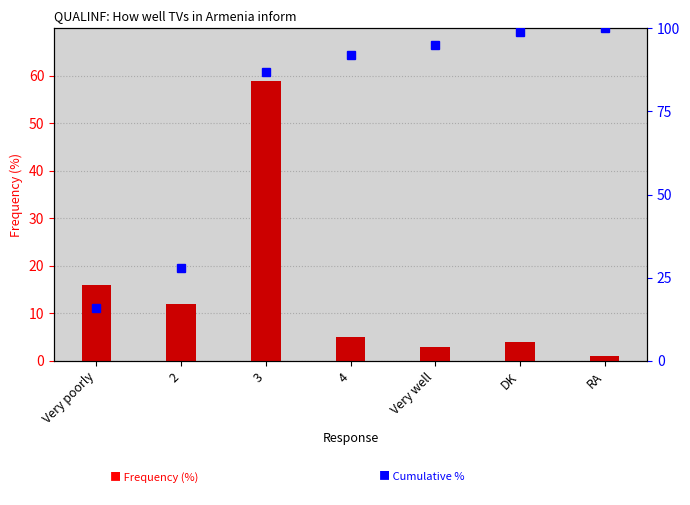

Between 4 and DK, which series saw the biggest shift?

cumulative %